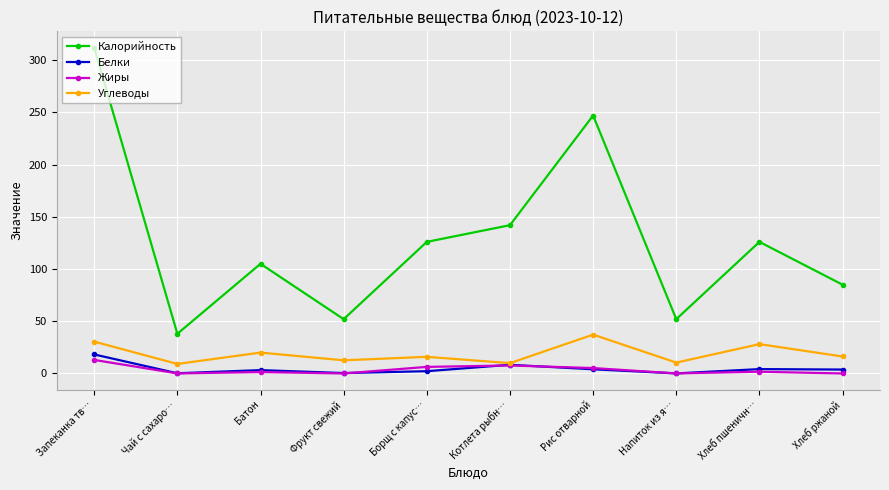

Is it true that Калорийность equals 85.0 at Хлеб ржаной?

True